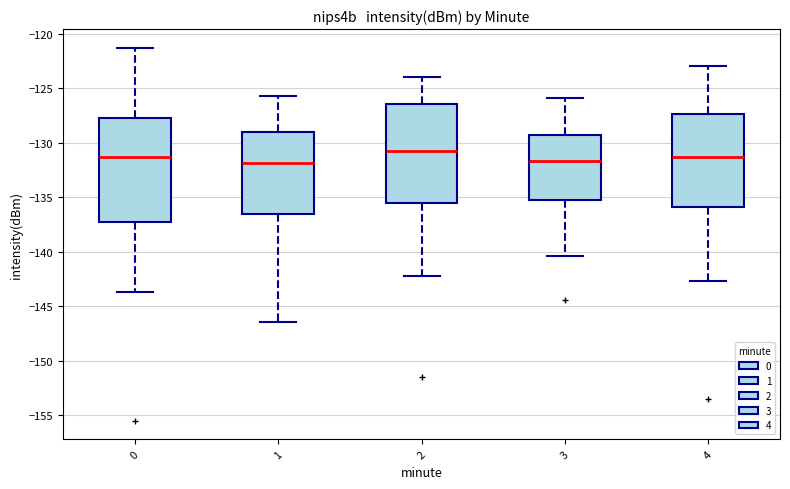

Where is the upper edge of the box at x = 0 on the y-axis? The values are not printed on the chart, so give them approximately, as read against the axis.

-128.0